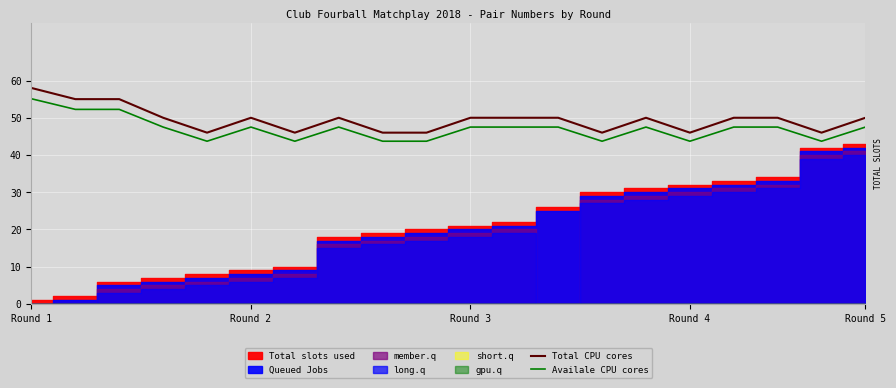

True or false: Total CPU cores and Availale CPU cores cross at least once.

False